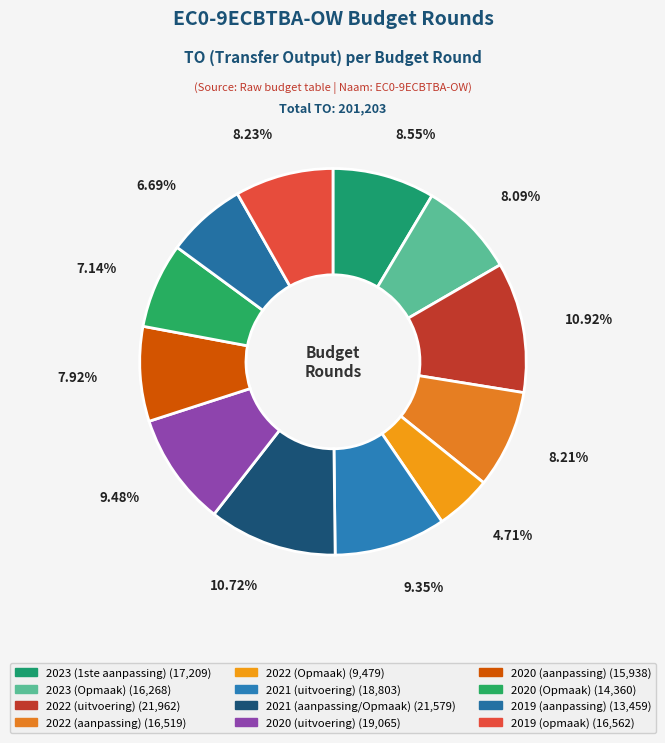

Count the number of slices in the pie.

12